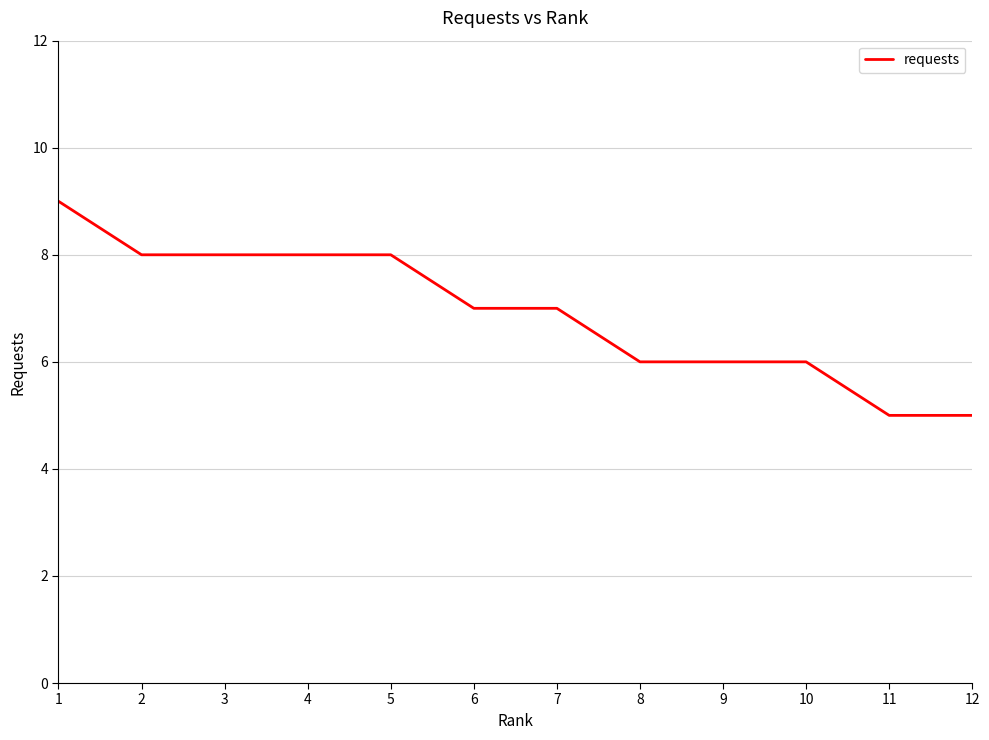

The value at 12 is 7. True or false?

False